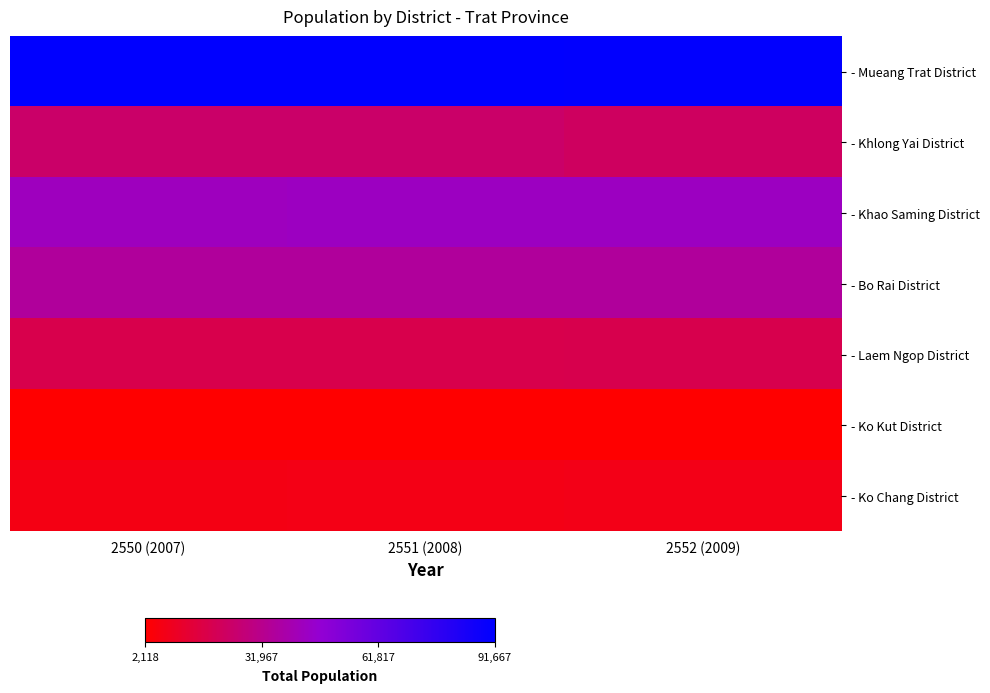

Which category has the highest value across all series?

2551 (2008)